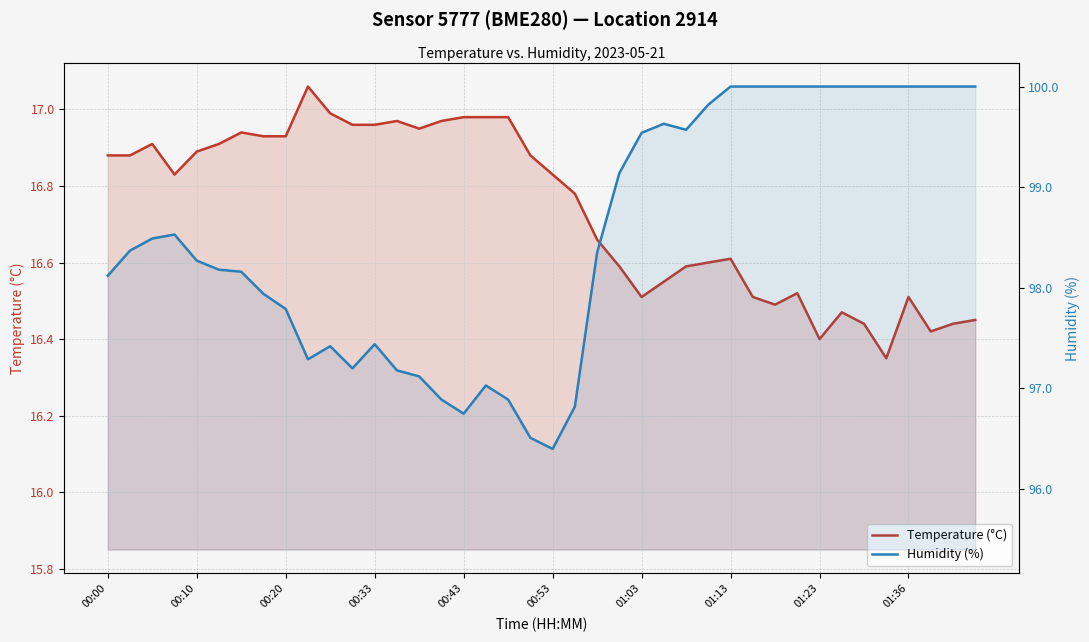

How many lines are shown in the chart?

2